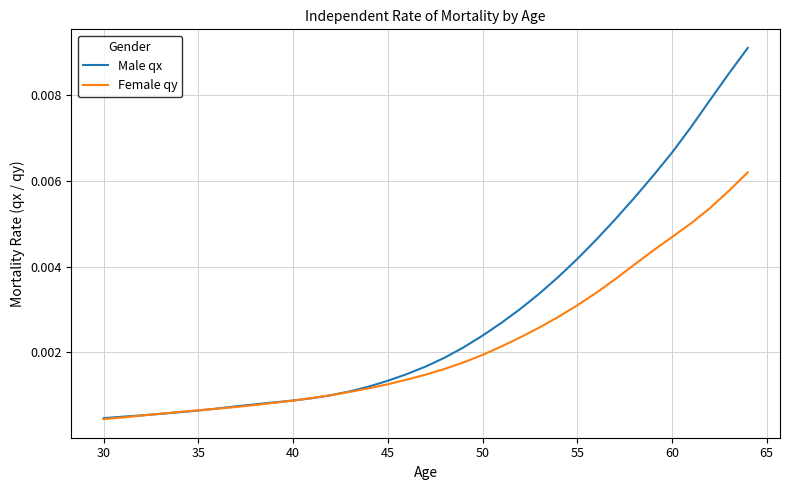

List the series in order of their overall mean, highest first.

Male qx, Female qy